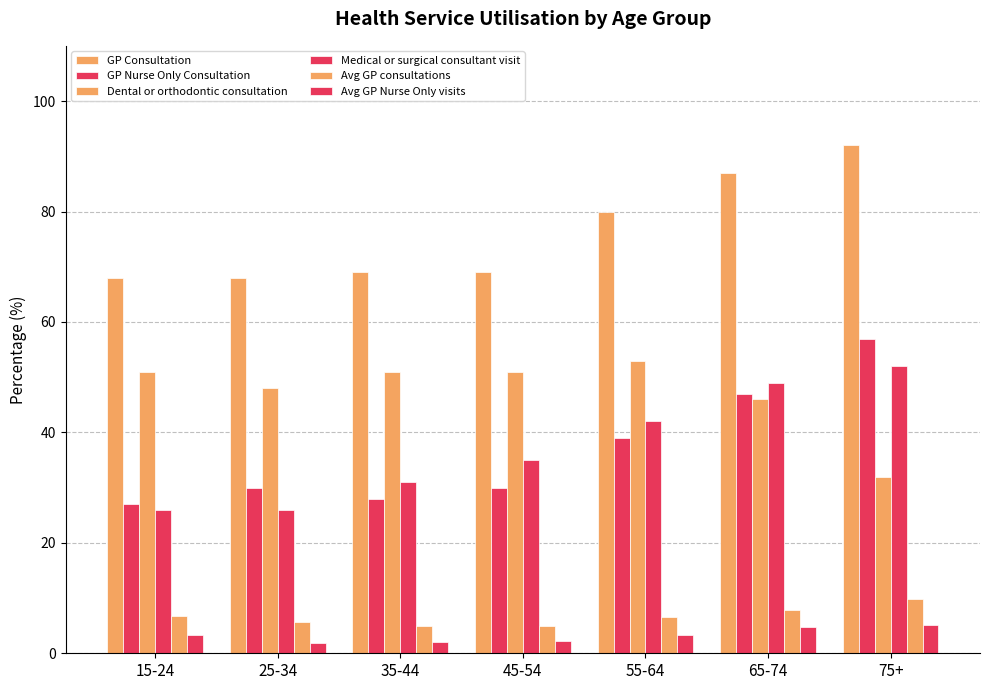

What is the sum of the GP Nurse Only Consultation values at 35-44 and 65-74?

75.0